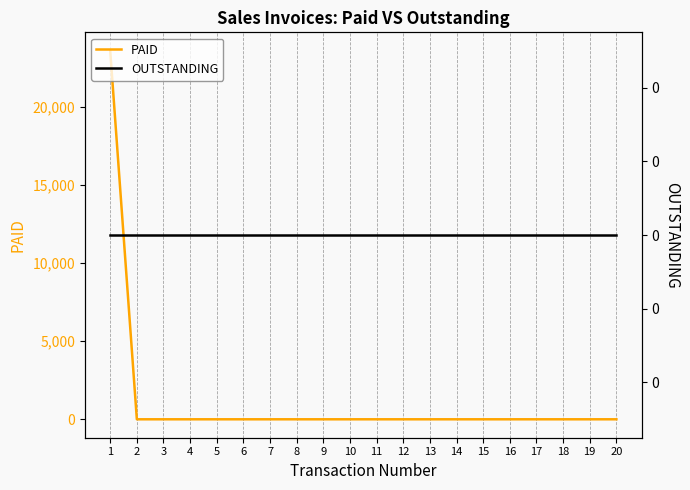

Reading left to right, list all the values displayed in this chart.

PAID: 1=23610	2=0	3=0	4=0	5=0	6=0	7=0	8=0	9=0	10=0	11=0	12=0	13=0	14=0	15=0	16=0	17=0	18=0	19=0	20=0
OUTSTANDING: 1=0	2=0	3=0	4=0	5=0	6=0	7=0	8=0	9=0	10=0	11=0	12=0	13=0	14=0	15=0	16=0	17=0	18=0	19=0	20=0